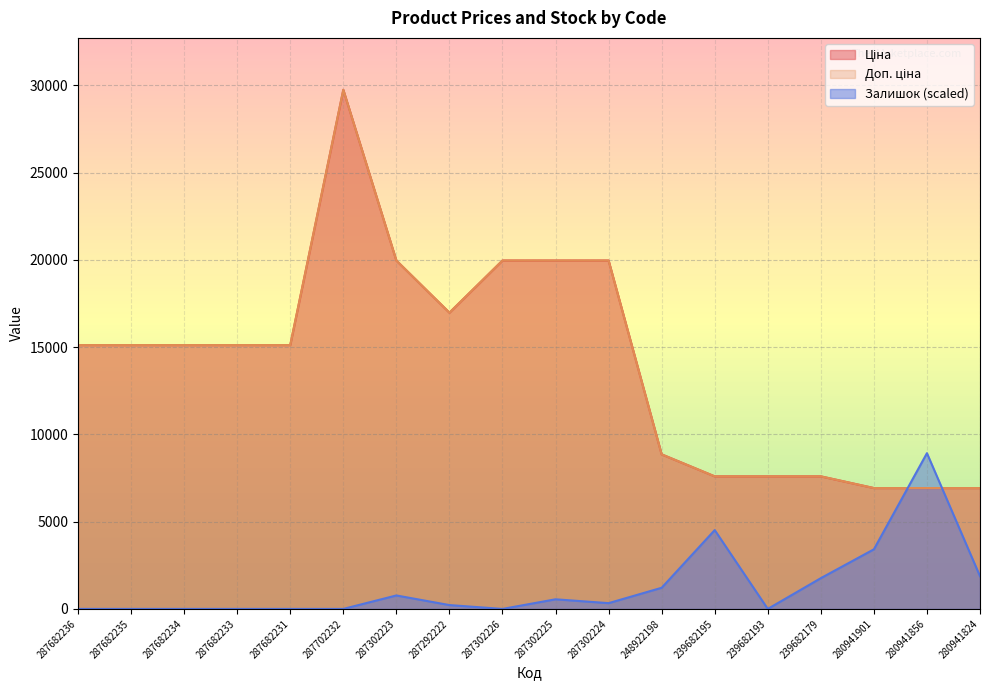

Which series changed the most between 287682236 and 287302225?

Ціна